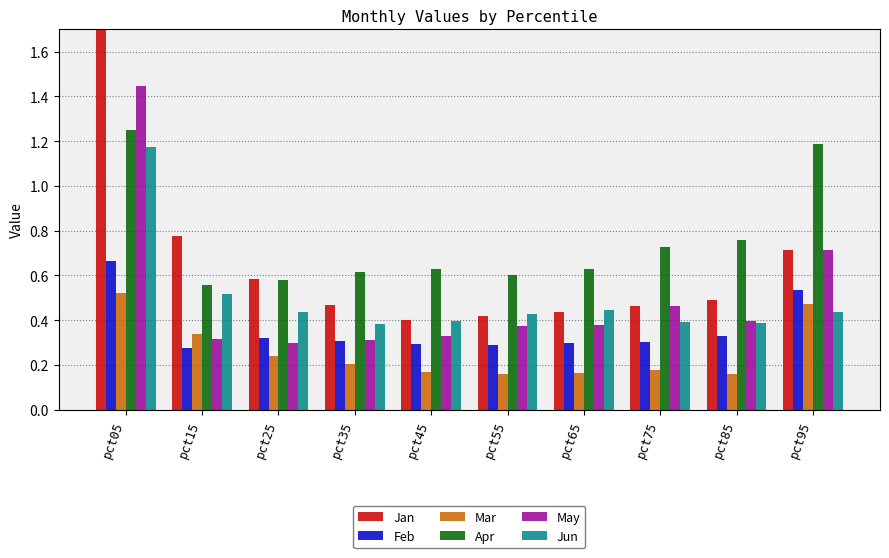

How many bars are there in total?

60